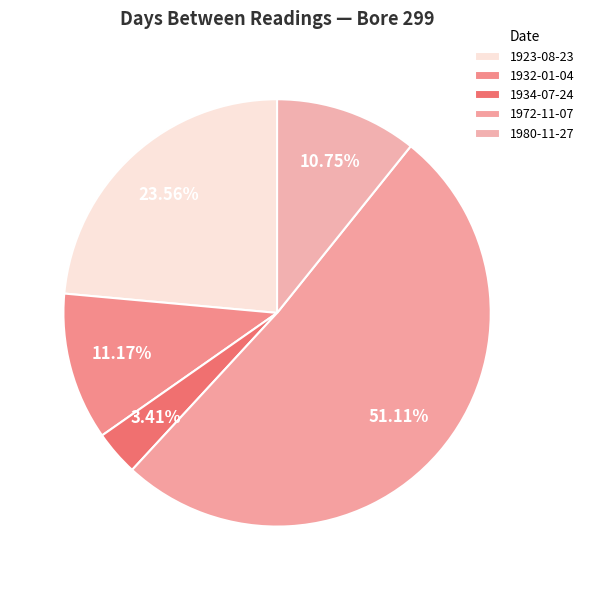

To the nearest percent, what is the average slice percentage?

20%